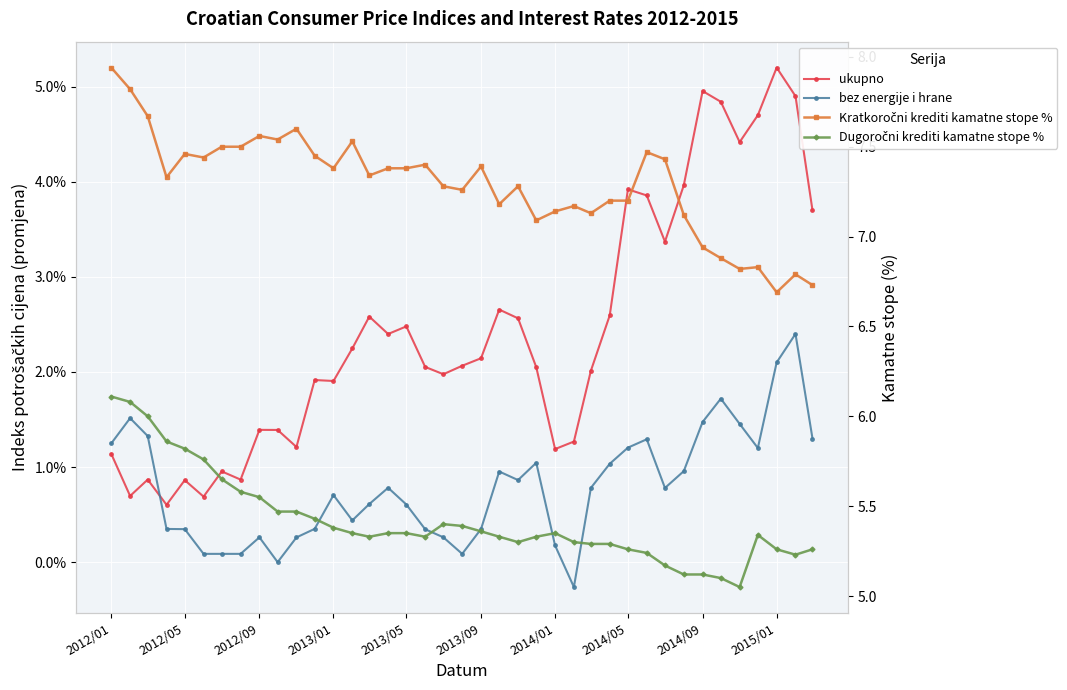

What are all the series names shown in the legend?

ukupno, bez energije i hrane, Kratkoročni krediti kamatne stope %, Dugoročni krediti kamatne stope %